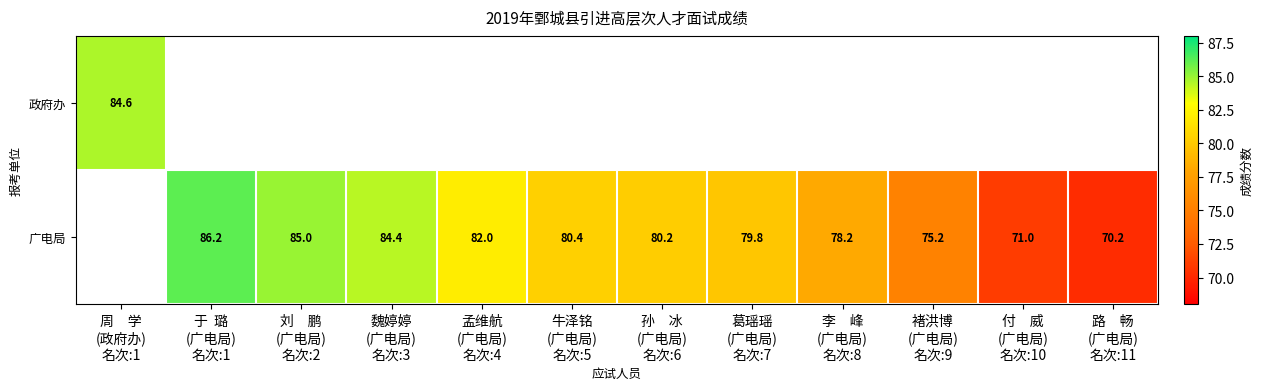

Read the 广电局 value at 魏婷婷 (广电局) 名次:3.

84.4